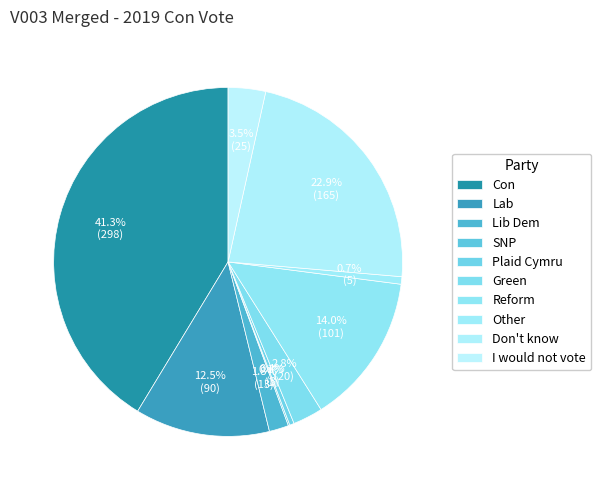

Which slice is the largest?

Con